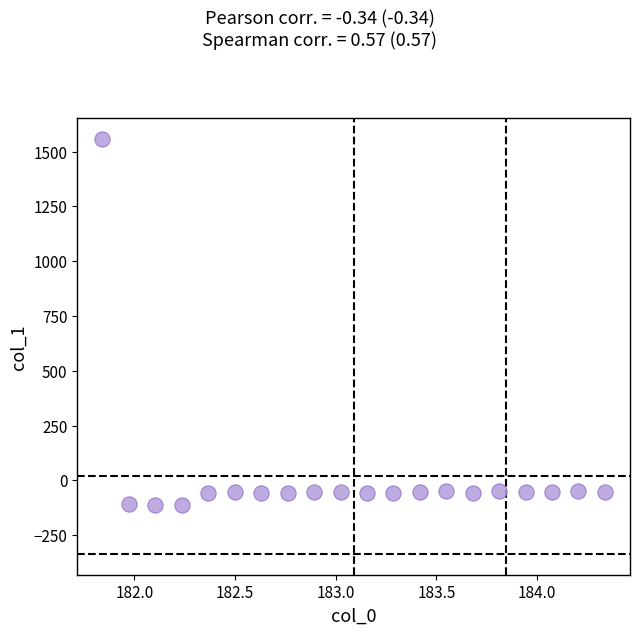

What is the range of Y values (max minus min)?

1670.0